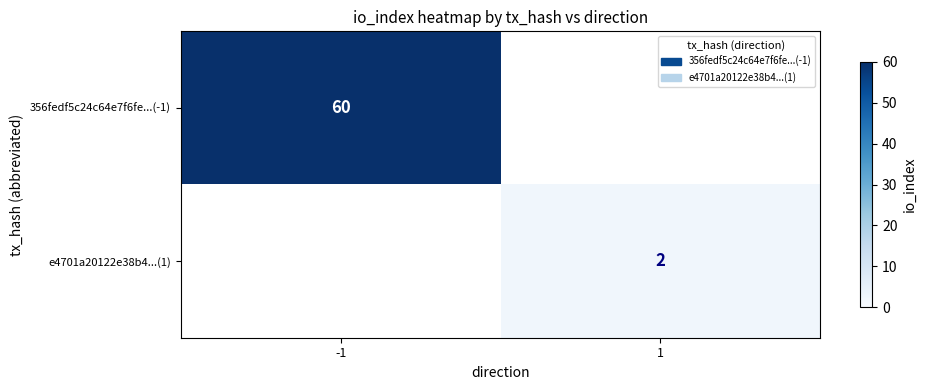

Is it true that 356fedf5c24c64e7f6fe...(-1) equals 99 at -1?

False